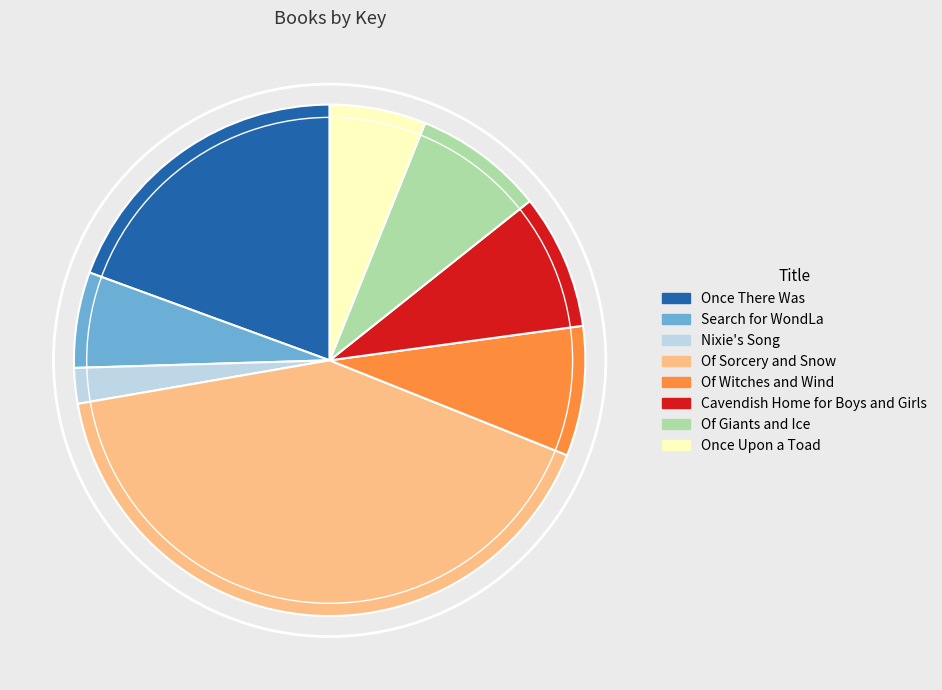

The Of Witches and Wind slice represents 17% of the pie. True or false?

False